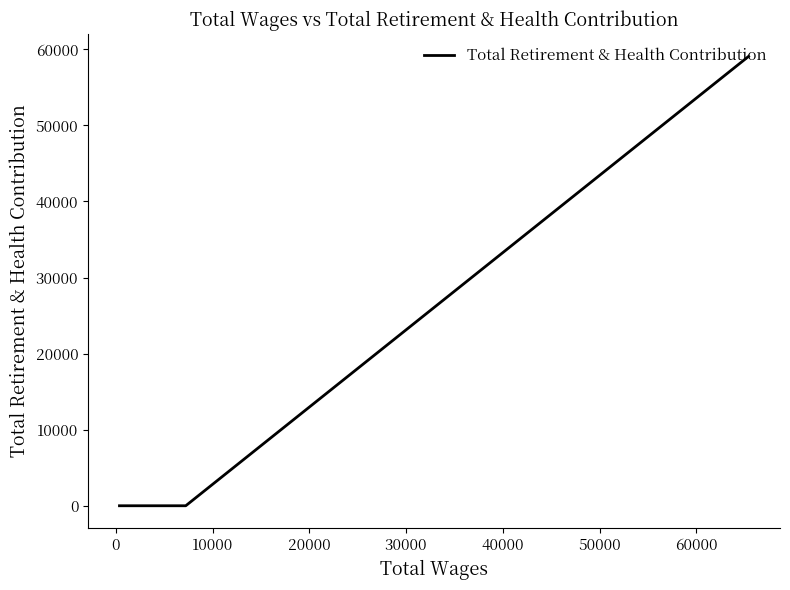

What is the label of the 6th point from the left?

40000